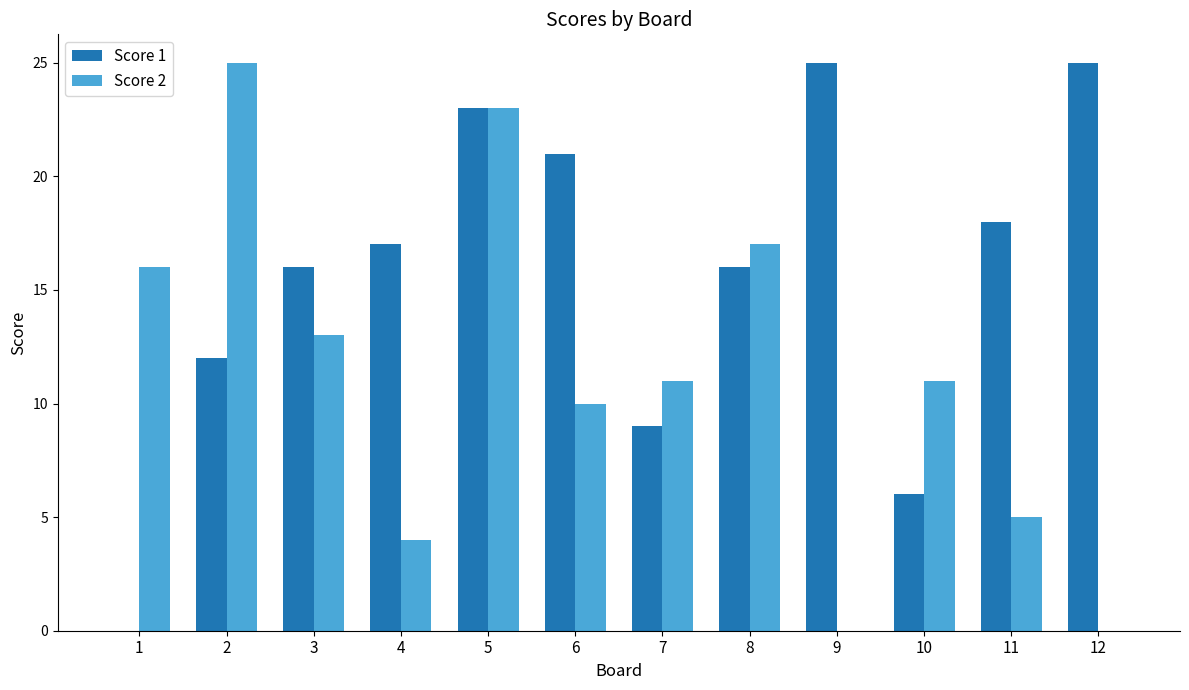

Count the number of data series in this chart.

2